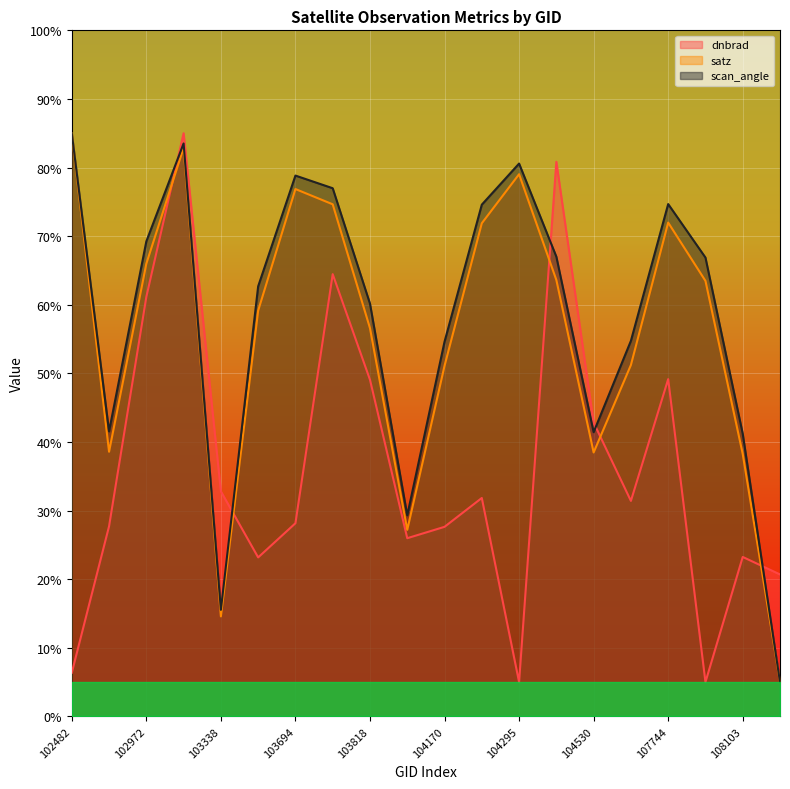

What is the difference between the scan_angle values at 102482 and 107744?

10.3